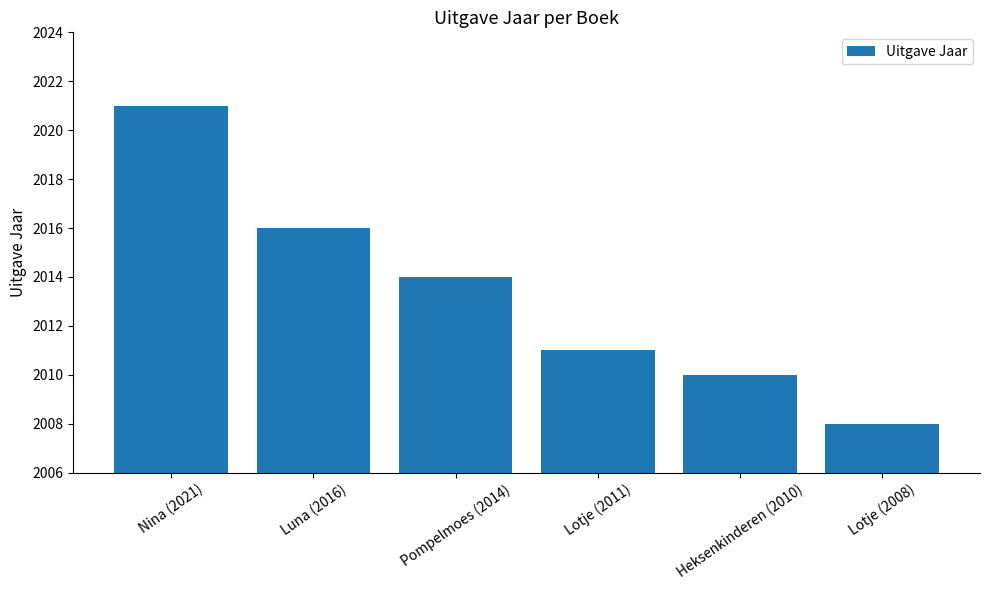

Approximately how many times larger is the value at Lotje (2011) compared to Lotje (2008)?

1.0